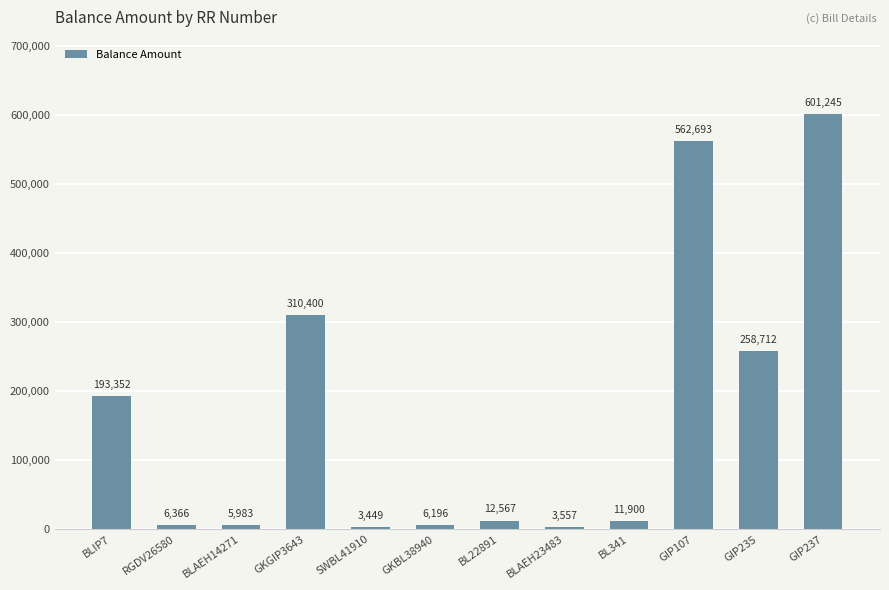

Rank the categories by value from highest to lowest.

GIP237, GIP107, GKGIP3643, GIP235, BLIP7, BL22891, BL341, RGDV26580, GKBL38940, BLAEH14271, BLAEH23483, SWBL41910